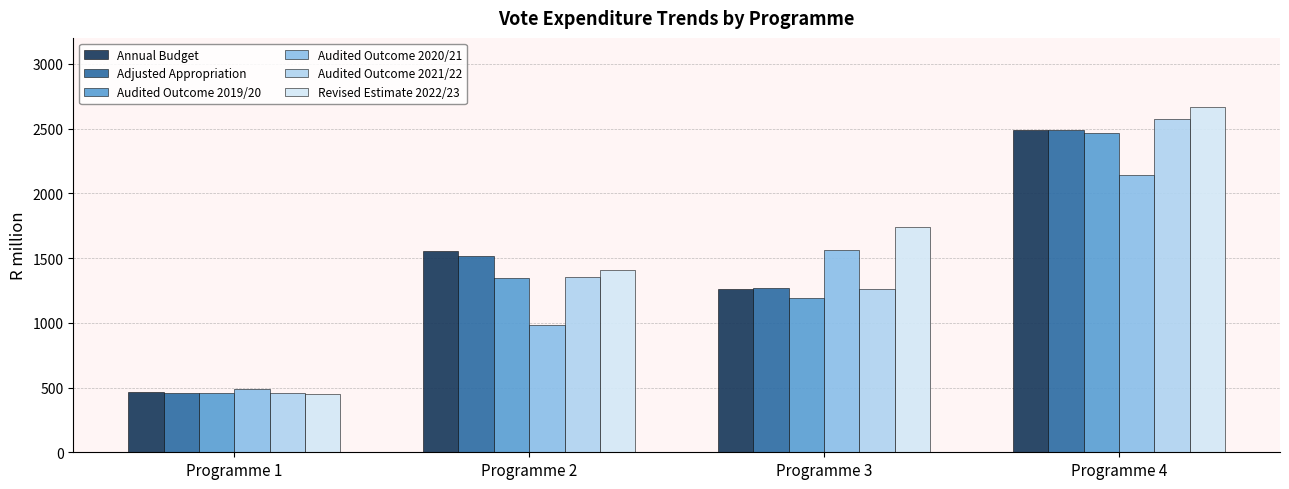

How many series are shown in this chart?

6